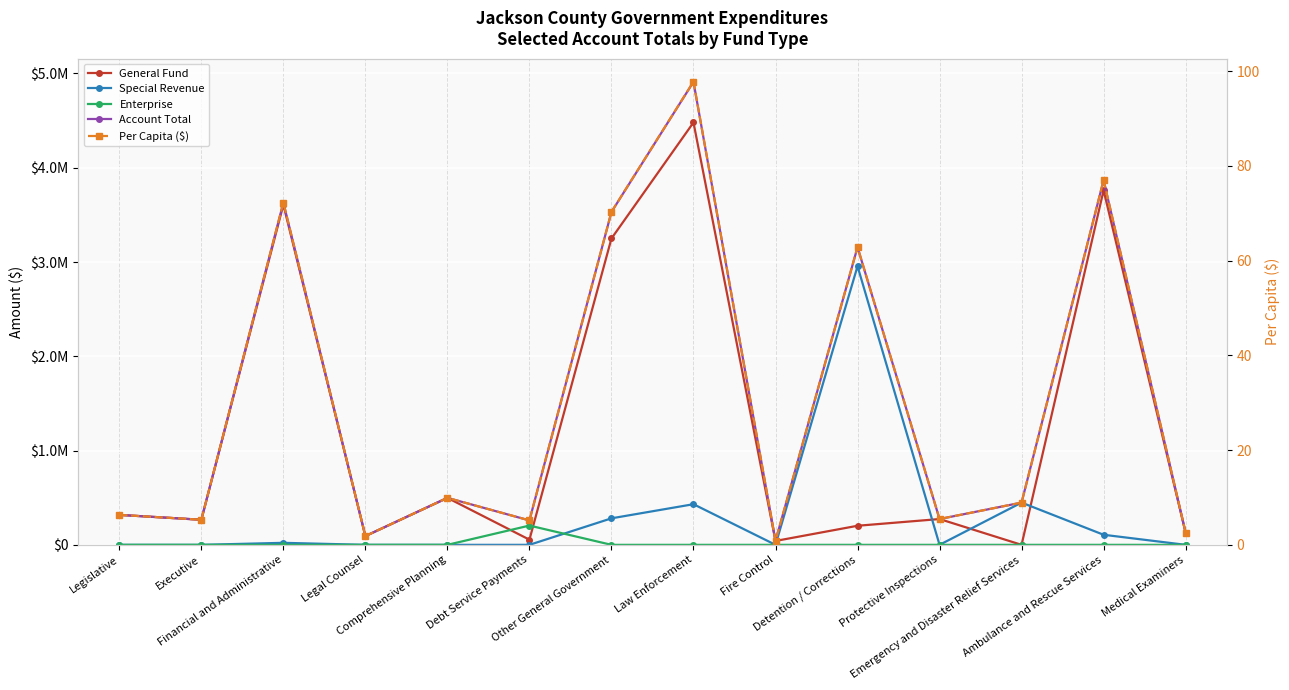

How many values in Special Revenue are above zero?

6